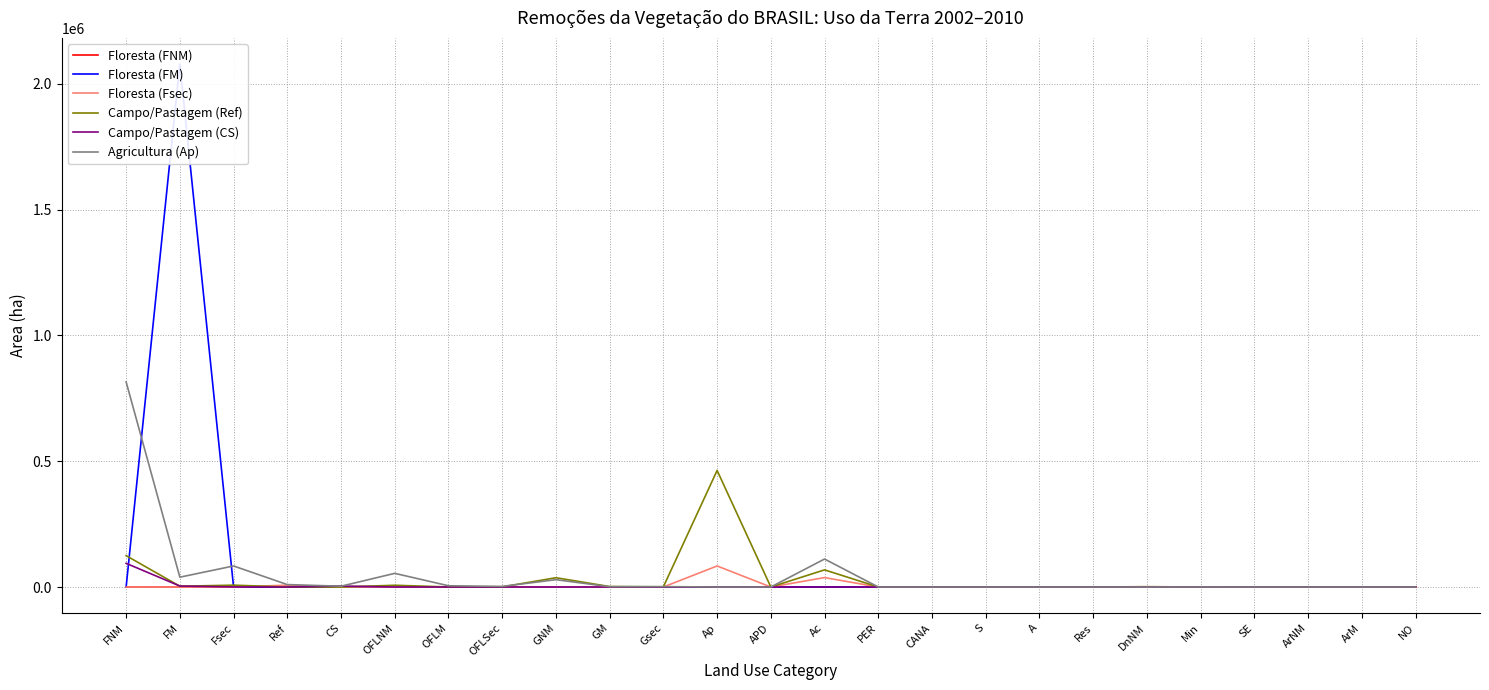

What is the label of the 8th point from the left?

OFLSec